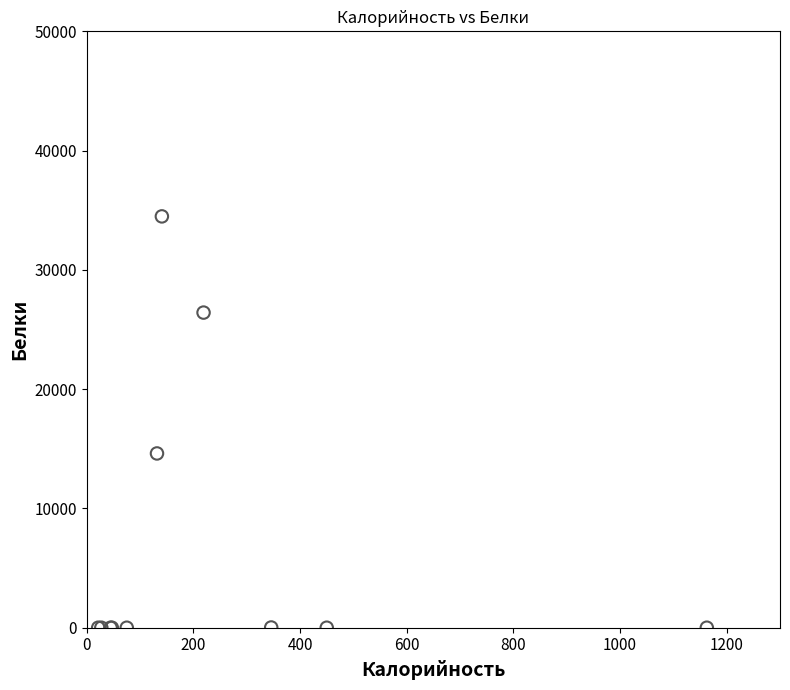

What Y value in the scatter plot is closest to 17243?

14611.0